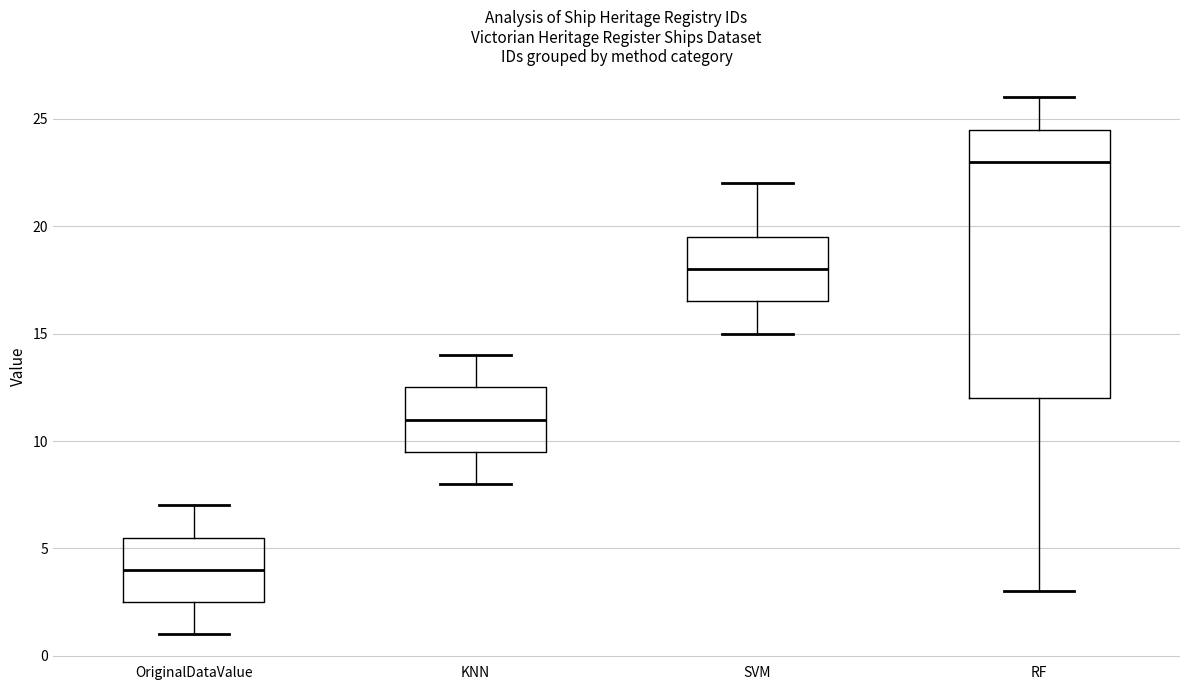

Which box is the tallest, from its lower edge to its upper edge?

RF